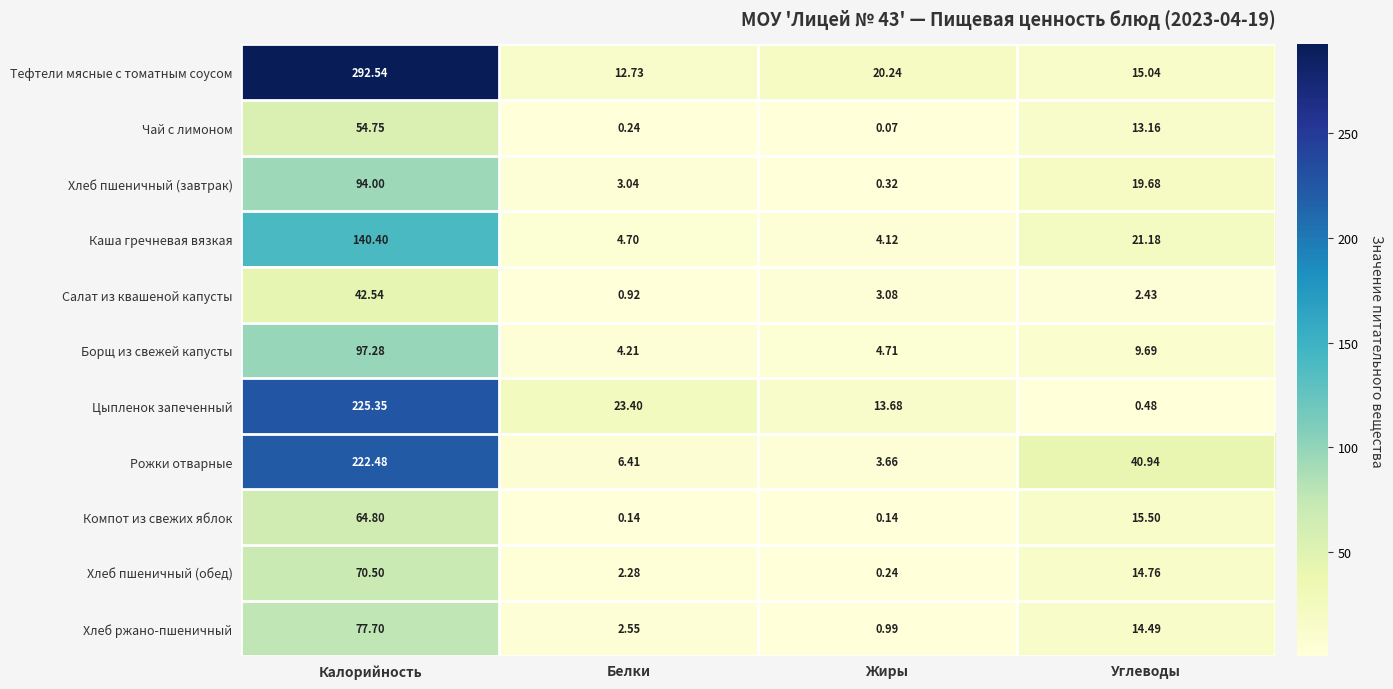

How many data points in Хлеб ржано-пшеничный are less than 14?

2